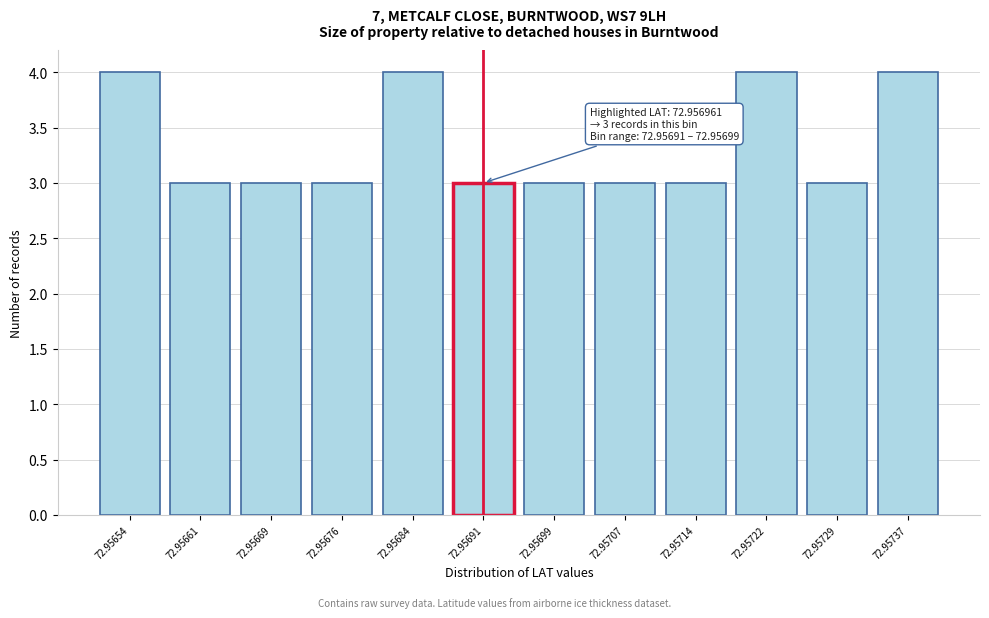

Reading left to right, what are all the values shown in this chart?

4	3	3	3	4	3	3	3	3	4	3	4